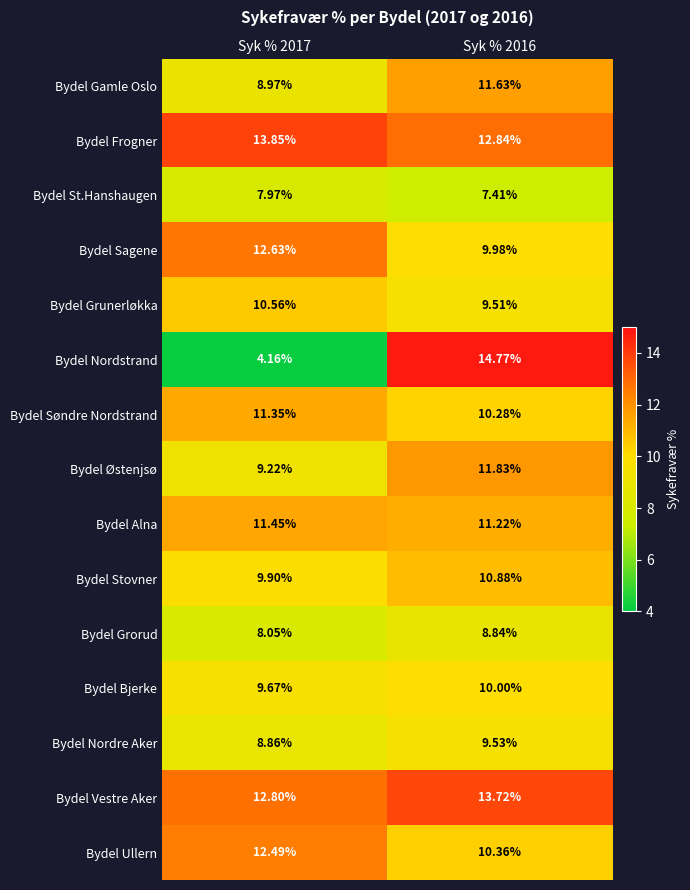

Is the value of Bydel Sagene at Syk % 2017 greater than the value of Bydel Østenjsø at Syk % 2016?

Yes